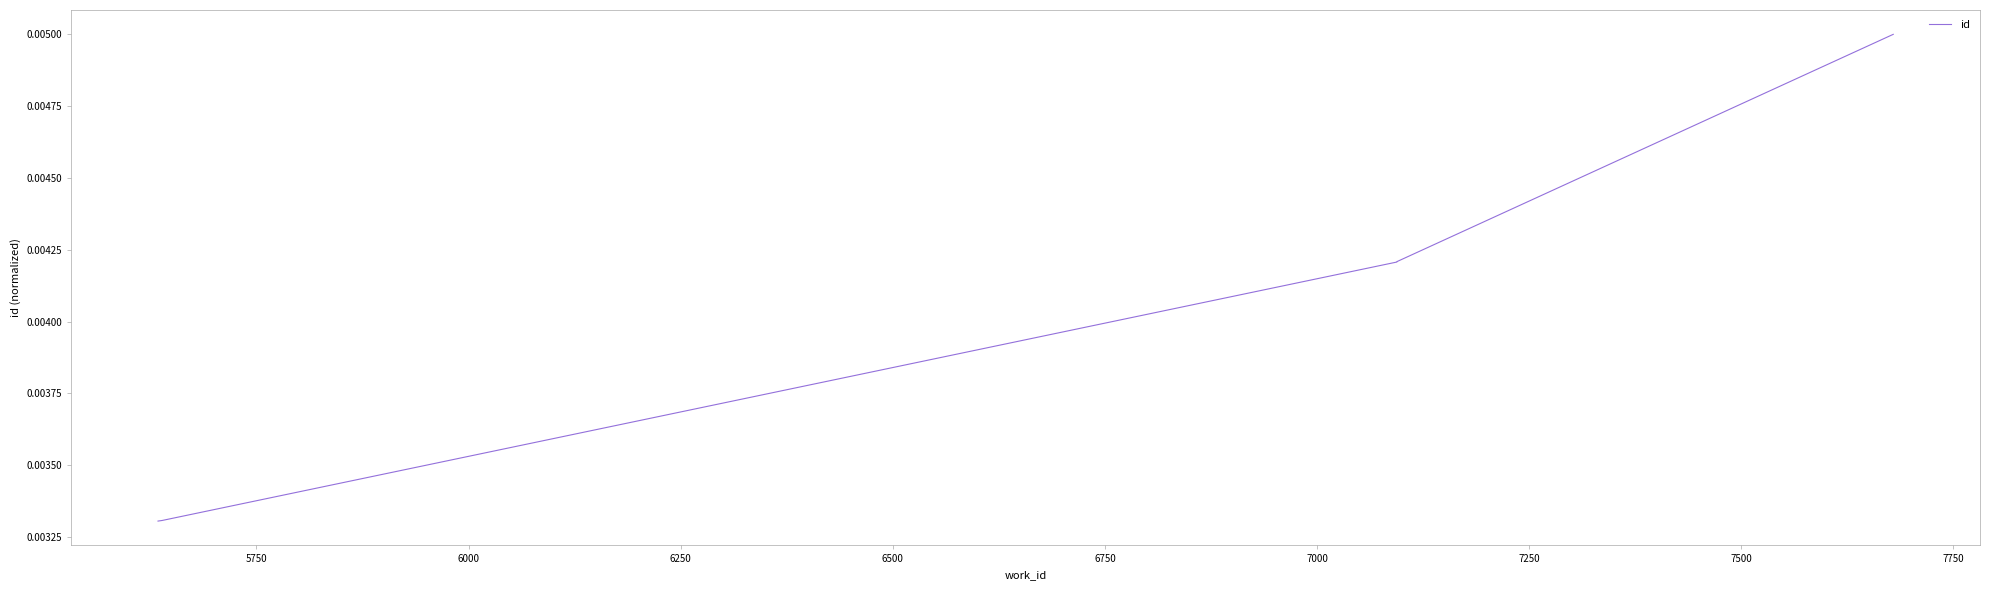

True or false: the data shows 0.0 at 7500.

False